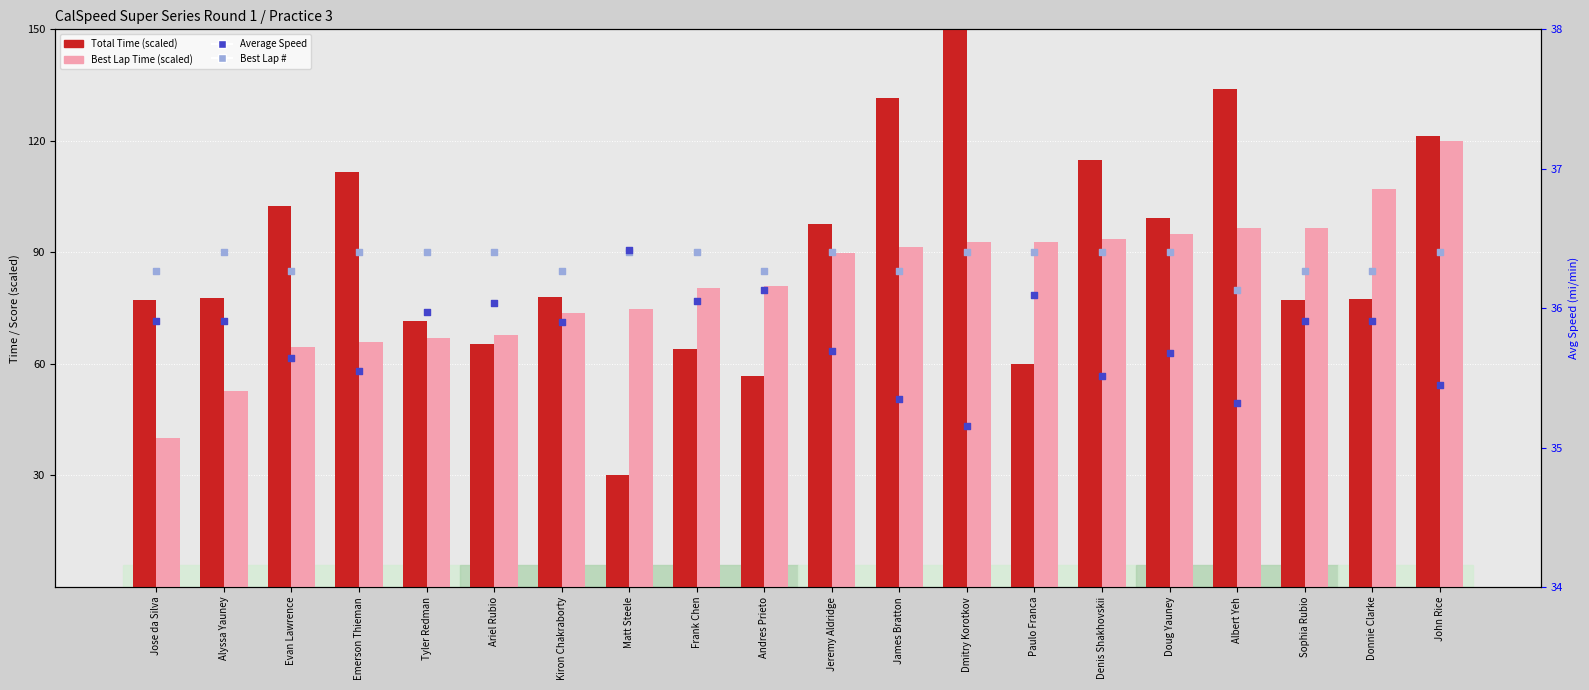

At which category is the sum across all series the highest?

Dmitry Korotkov